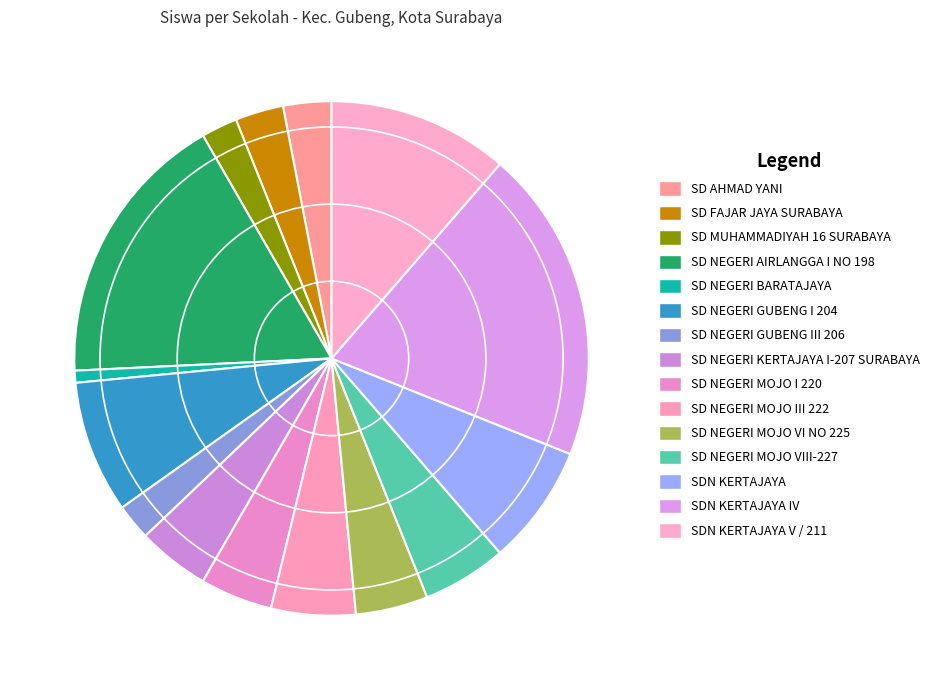

Rank the categories by value from lowest to highest.

SD NEGERI BARATAJAYA, SD MUHAMMADIYAH 16 SURABAYA, SD NEGERI GUBENG III 206, SD AHMAD YANI, SD FAJAR JAYA SURABAYA, SD NEGERI KERTAJAYA I-207 SURABAYA, SD NEGERI MOJO I 220, SD NEGERI MOJO VI NO 225, SD NEGERI MOJO III 222, SD NEGERI MOJO VIII-227, SDN KERTAJAYA, SD NEGERI GUBENG I 204, SDN KERTAJAYA V / 211, SD NEGERI AIRLANGGA I NO 198, SDN KERTAJAYA IV